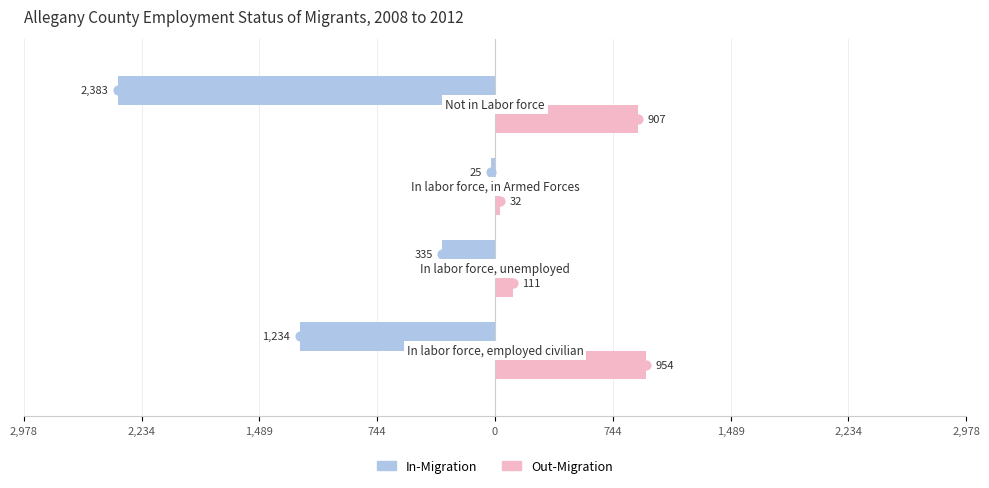

Reading left to right, what are all the values shown in this chart?

In-Migration: -1234	-335	-25	-2383
Out-Migration: 954	111	32	907